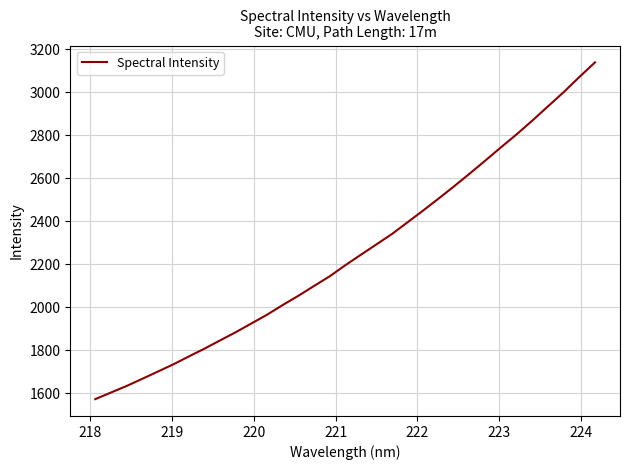

True or false: there are more than 0 points higher than both neighbors.

False